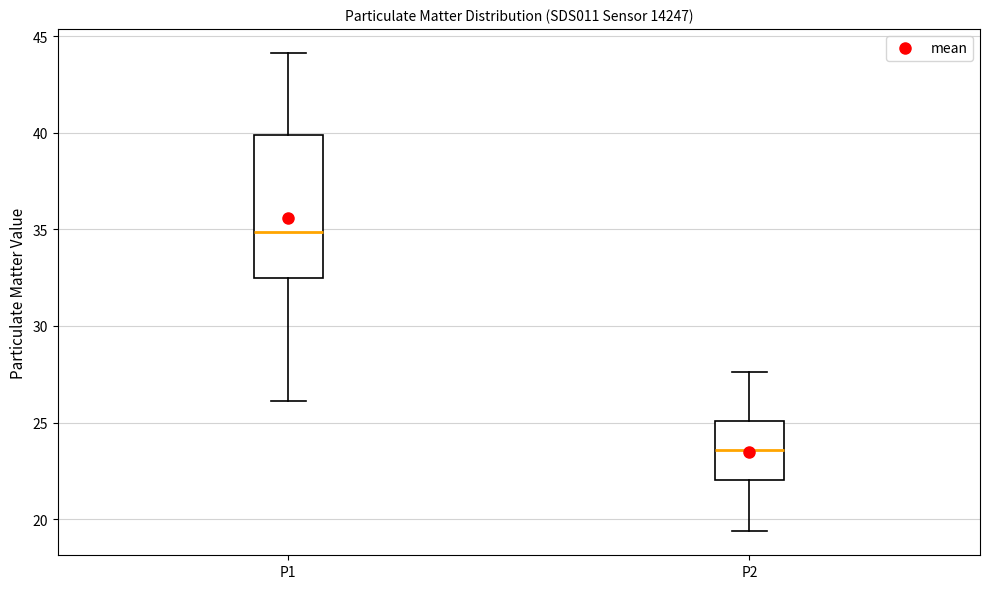

Reading left to right, read every box against the y-axis: the position of its median line, the range the box covers, and the ends of its whiskers. The values are not printed on the chart, so give them approximately, as read against the axis.

P1: median 35.0, box 32.5 to 40.0, whiskers 26.0 to 44.0
P2: median 23.5, box 22.0 to 25.0, whiskers 19.5 to 27.5